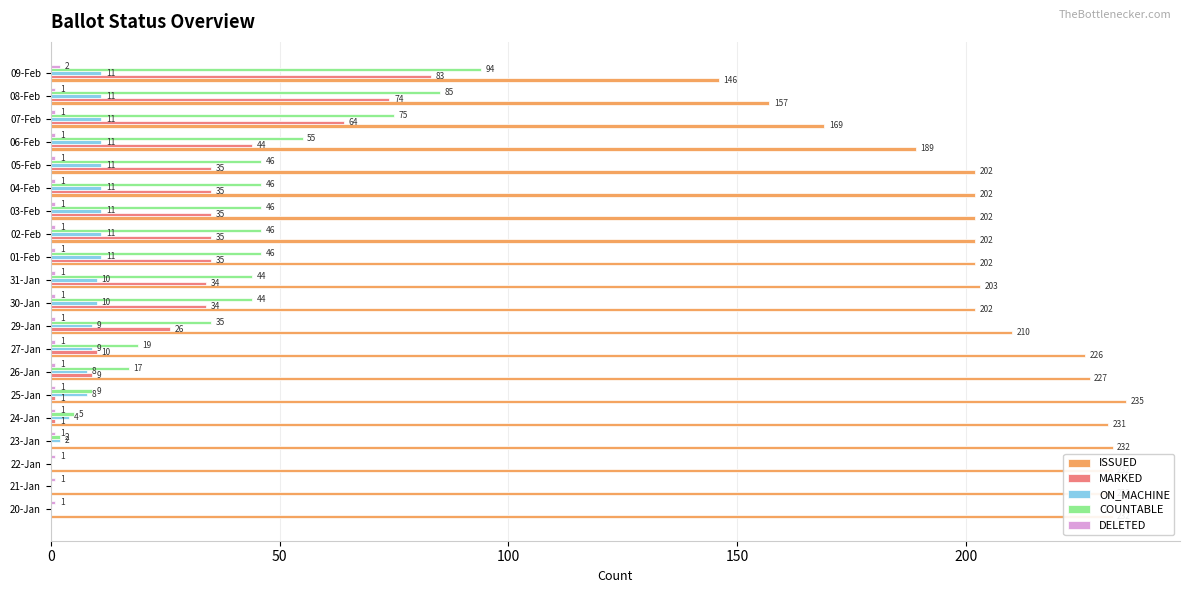

What is the sum of all MARKED values?

555